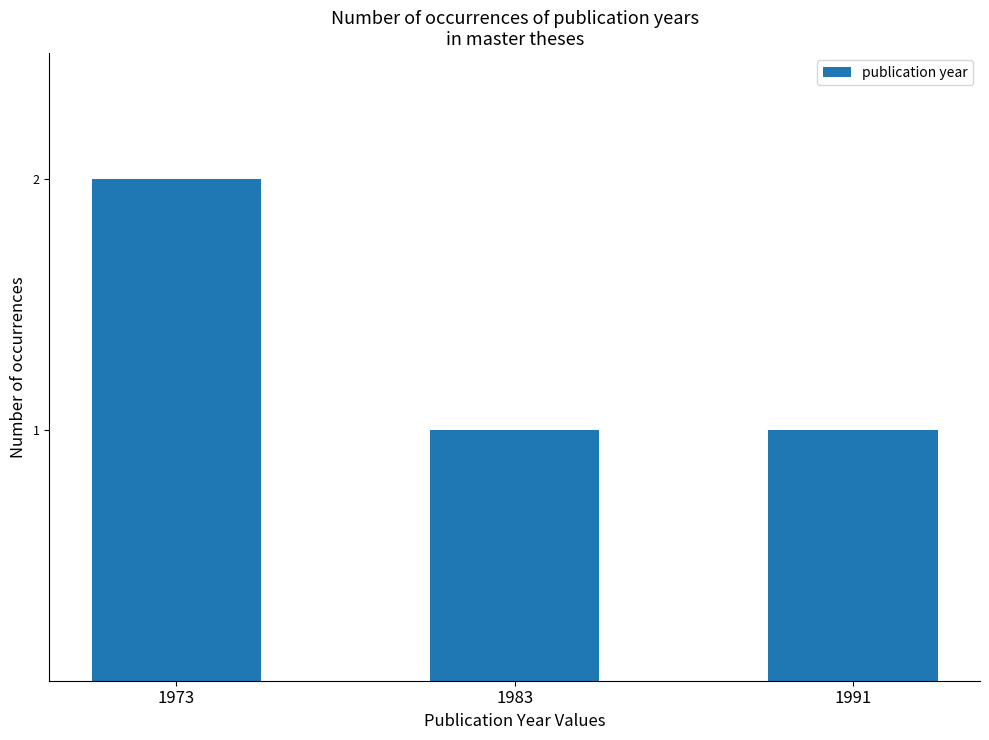

How many bars are there in total?

3